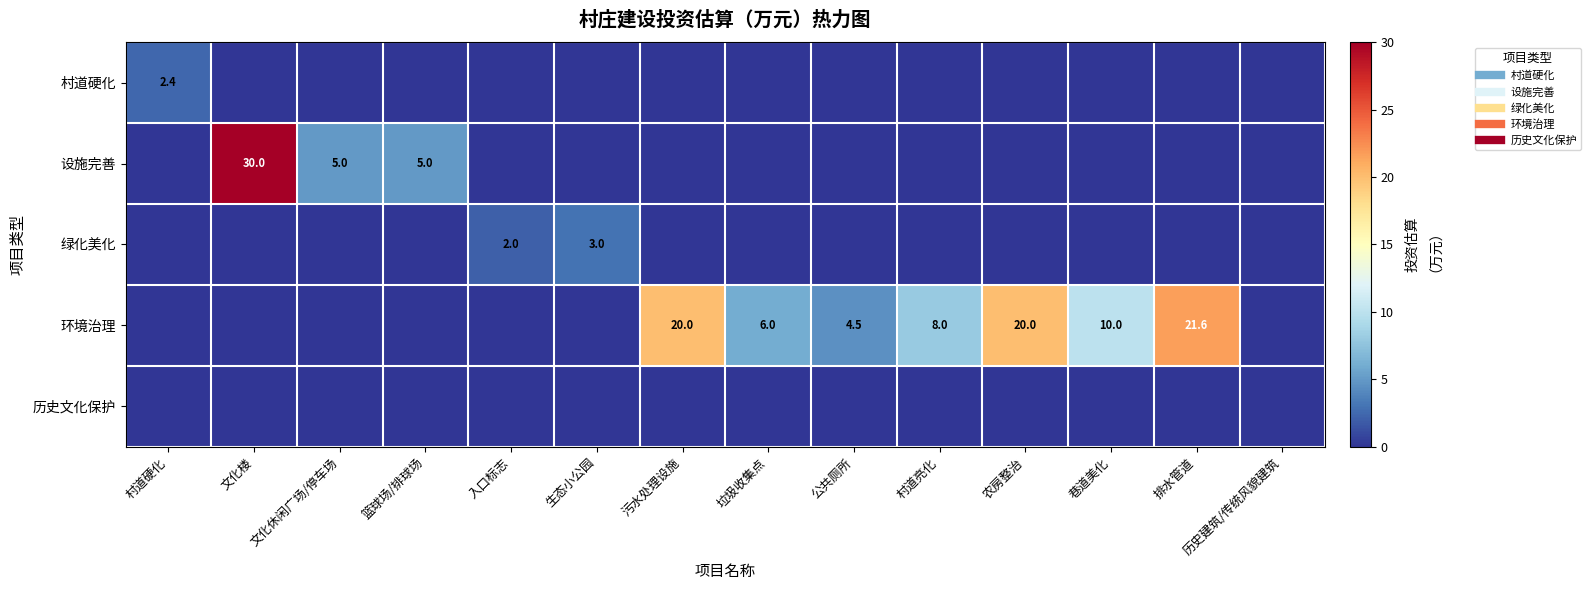

At which category is the sum across all series the highest?

文化楼